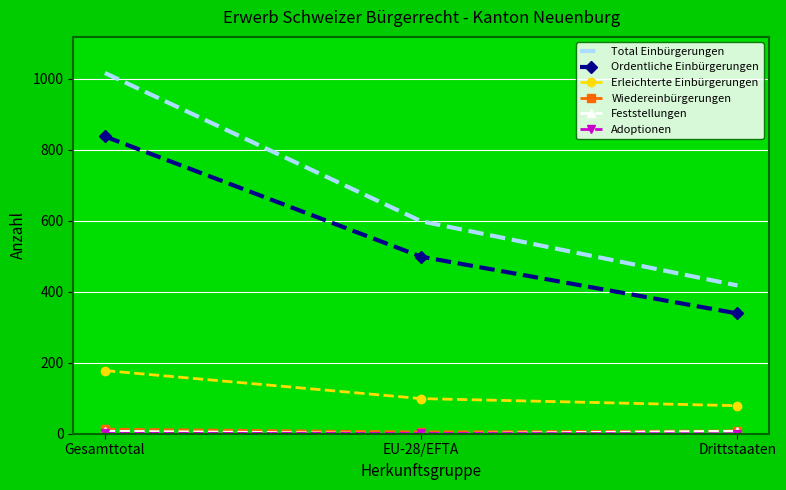

Which series has the largest total across all categories?

Total Einbürgerungen